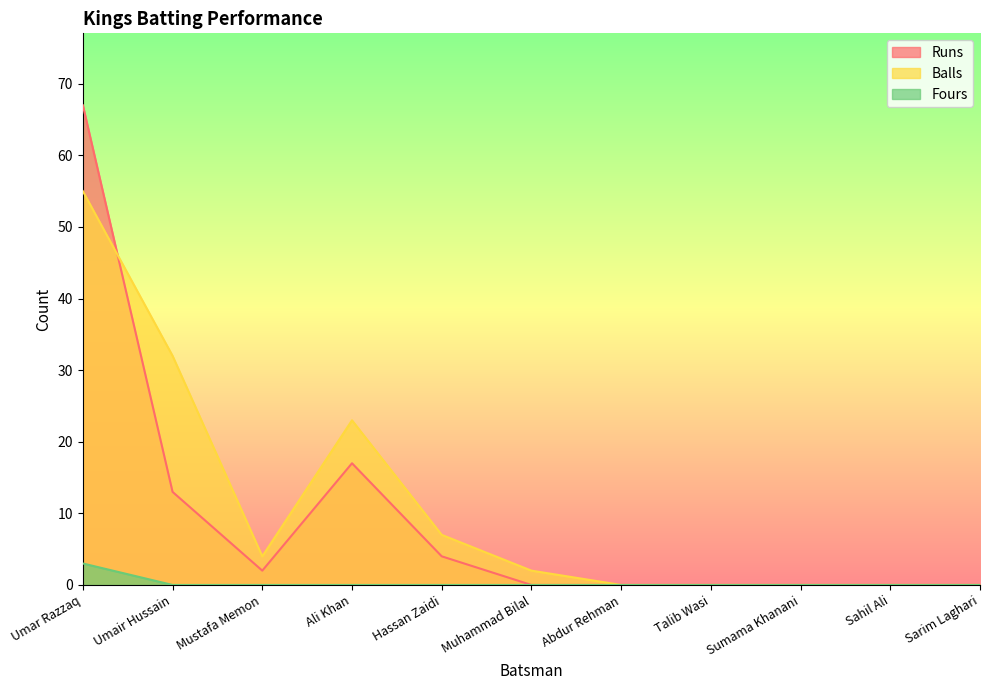

Is it true that Fours equals 0 at Ali Khan?

True